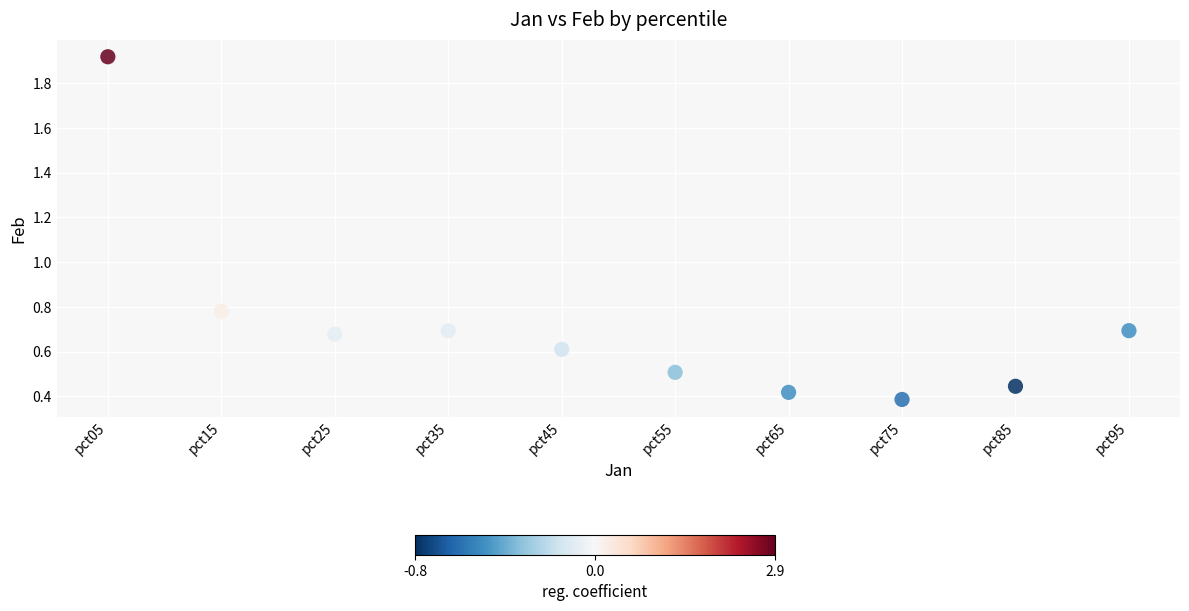

What is the range of Y values (max minus min)?

1.5